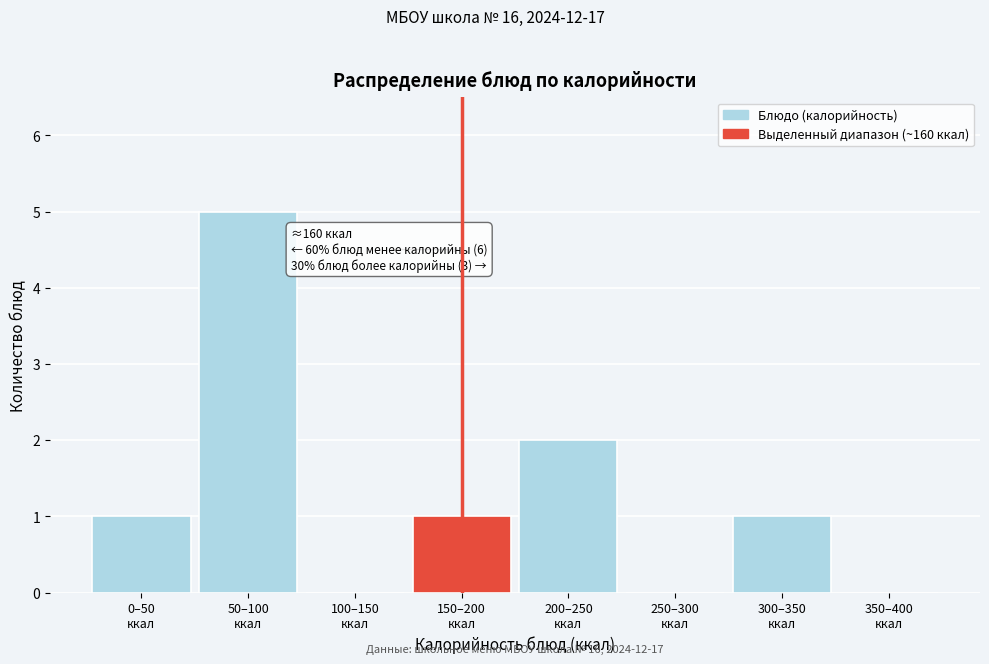

Count the number of data series in this chart.

1